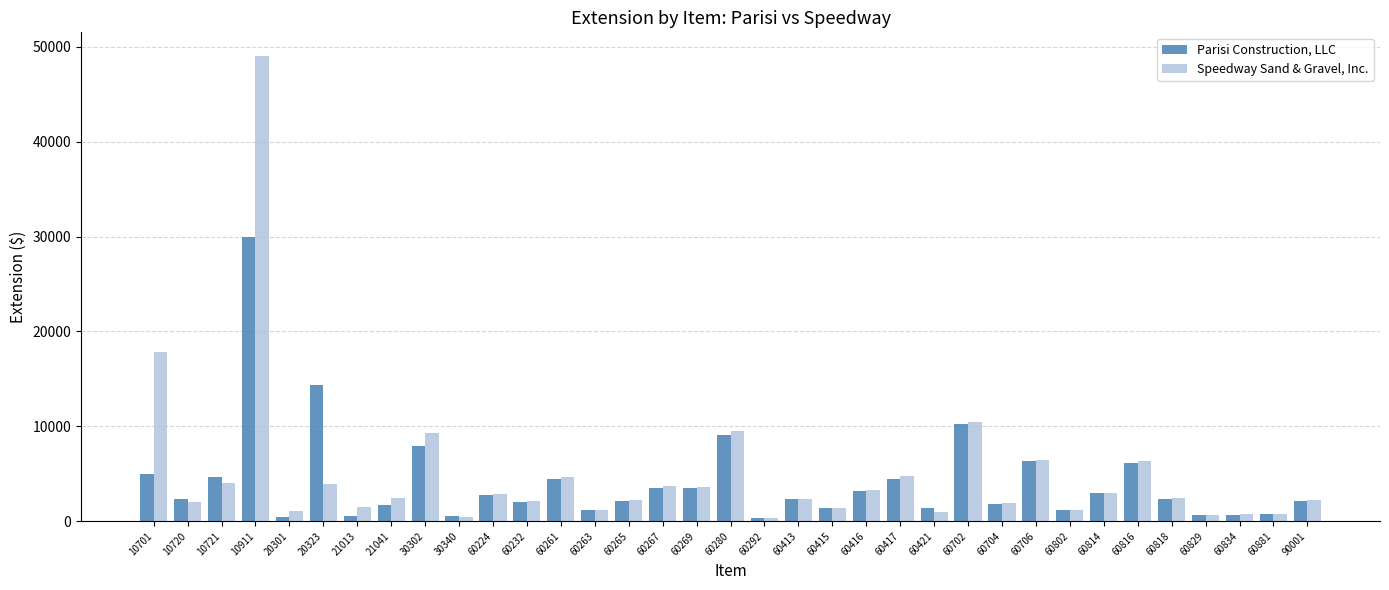

Which series has the largest total across all categories?

Speedway Sand & Gravel, Inc.